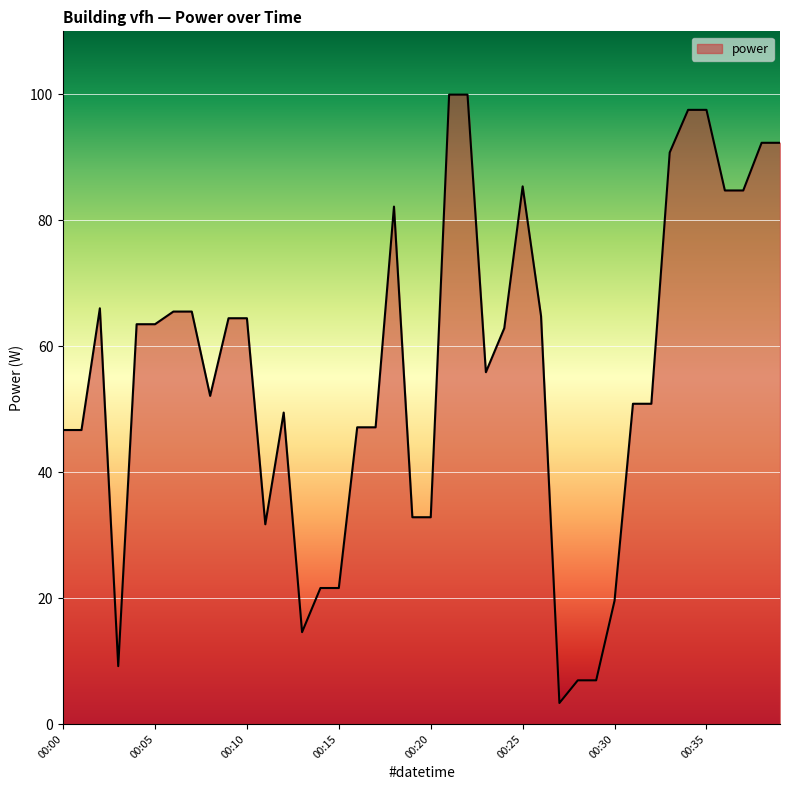

True or false: there are more than 2 points higher than both neighbors.

True